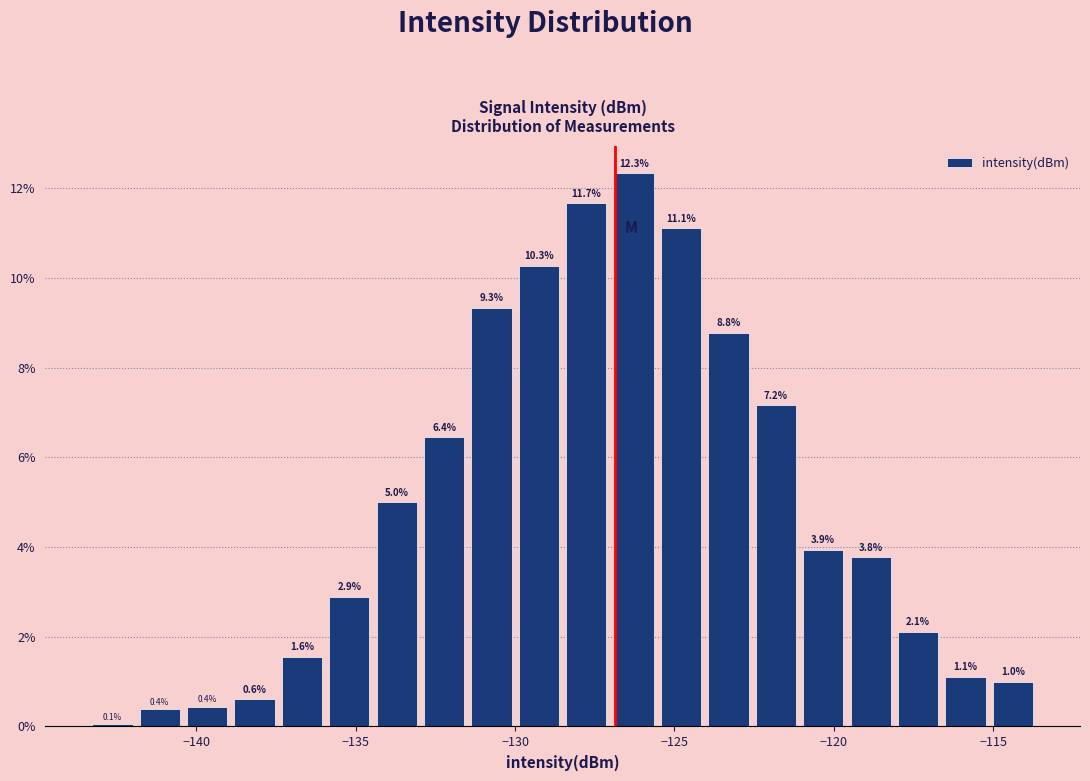

Read against the x-axis, roughly where is the centre of the tallest bar?

-126.5